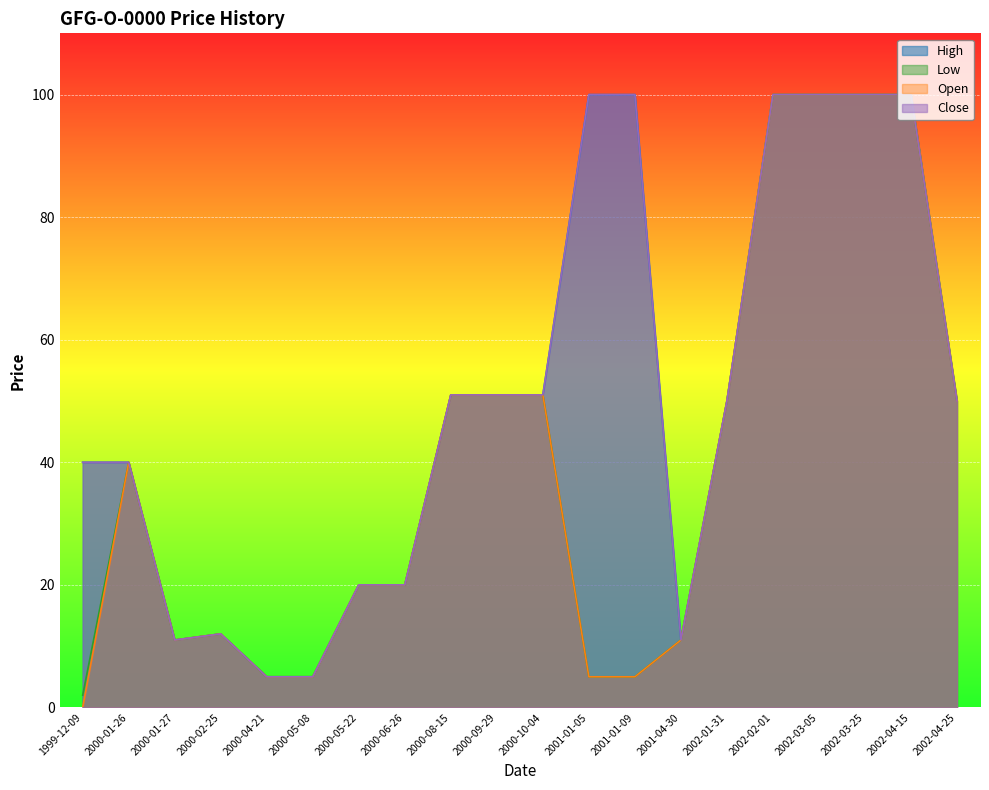

Rank the series at 2000-05-08 from lowest to highest value.

High, Low, Open, Close